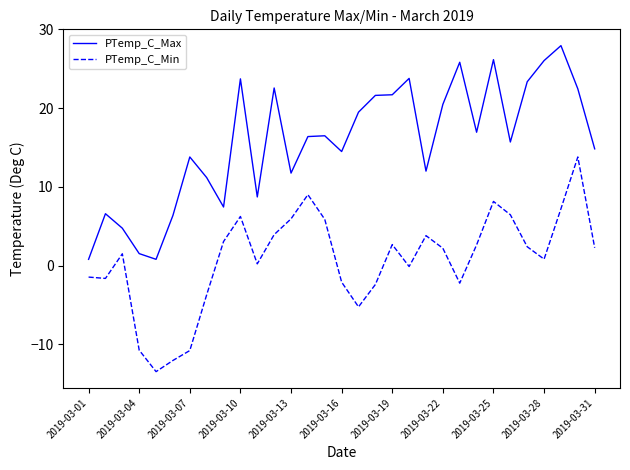

What is the maximum value shown in the chart?

27.9